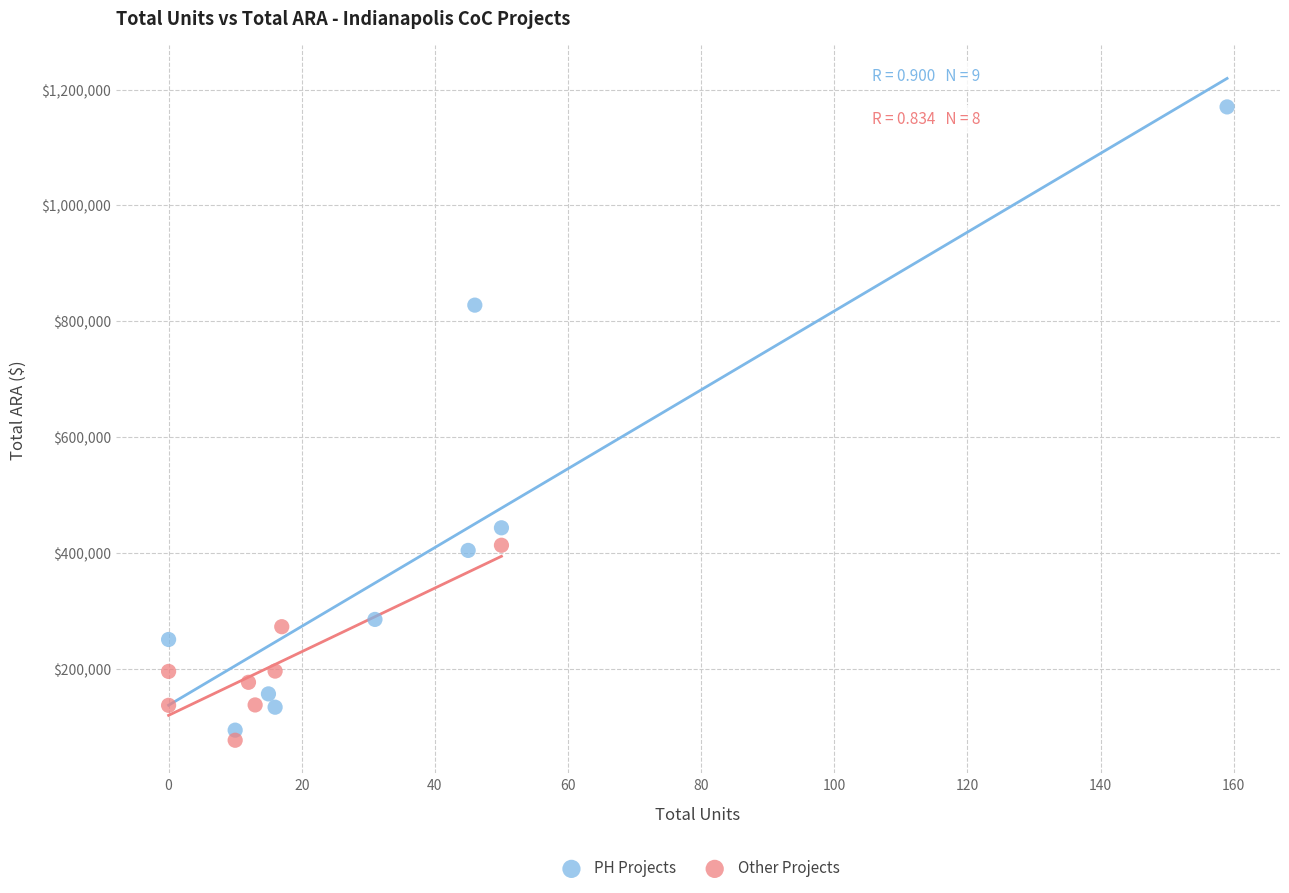

What are all the series names shown in the legend?

PH Projects, Other Projects